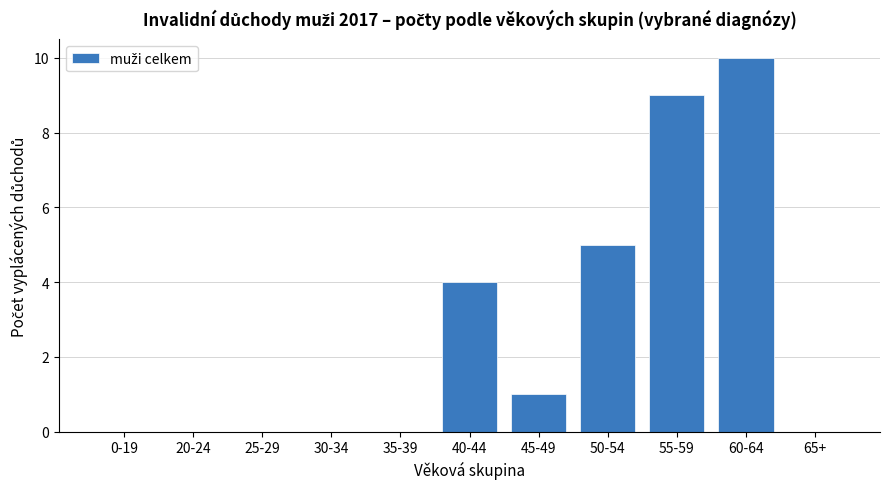

How many categories are shown in the chart?

11